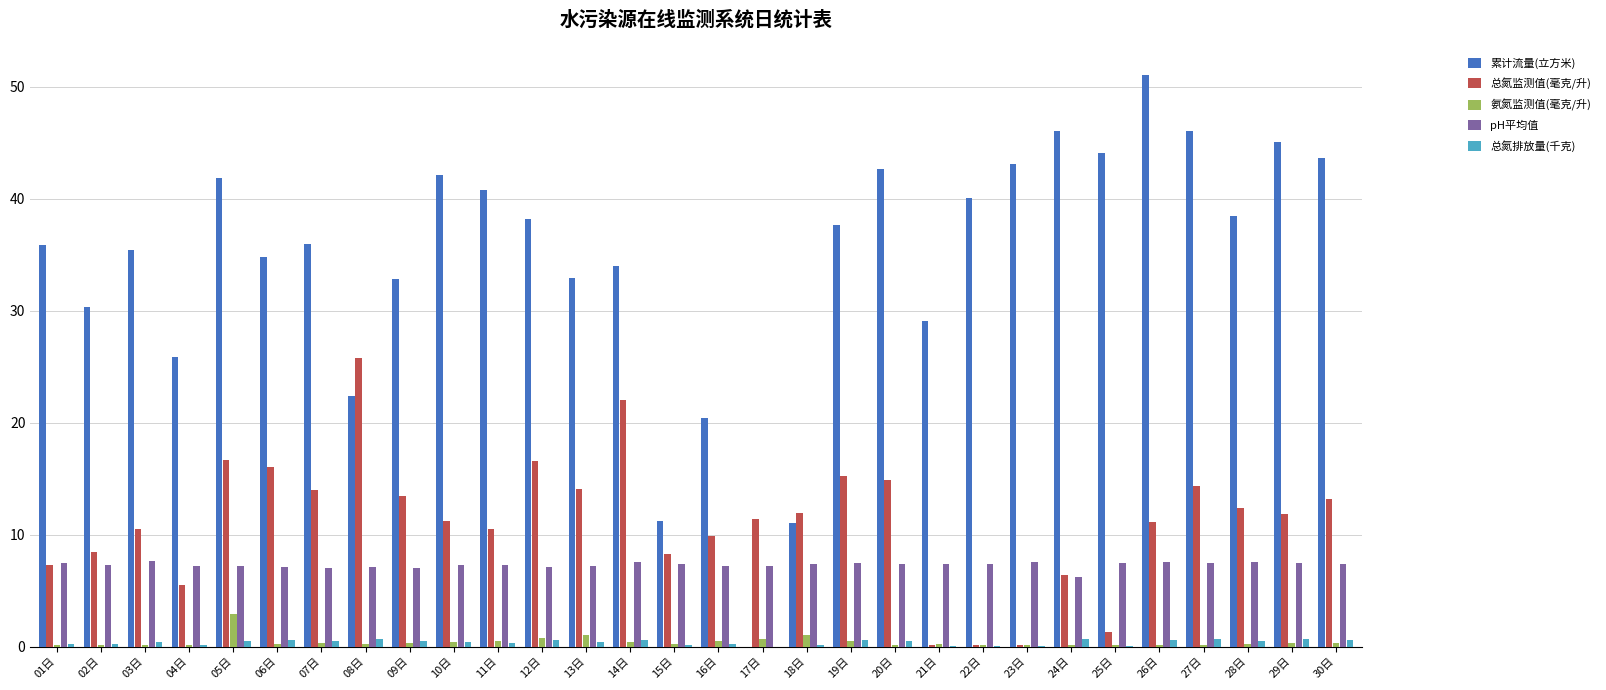

Which series has the largest total across all categories?

累计流量(立方米)